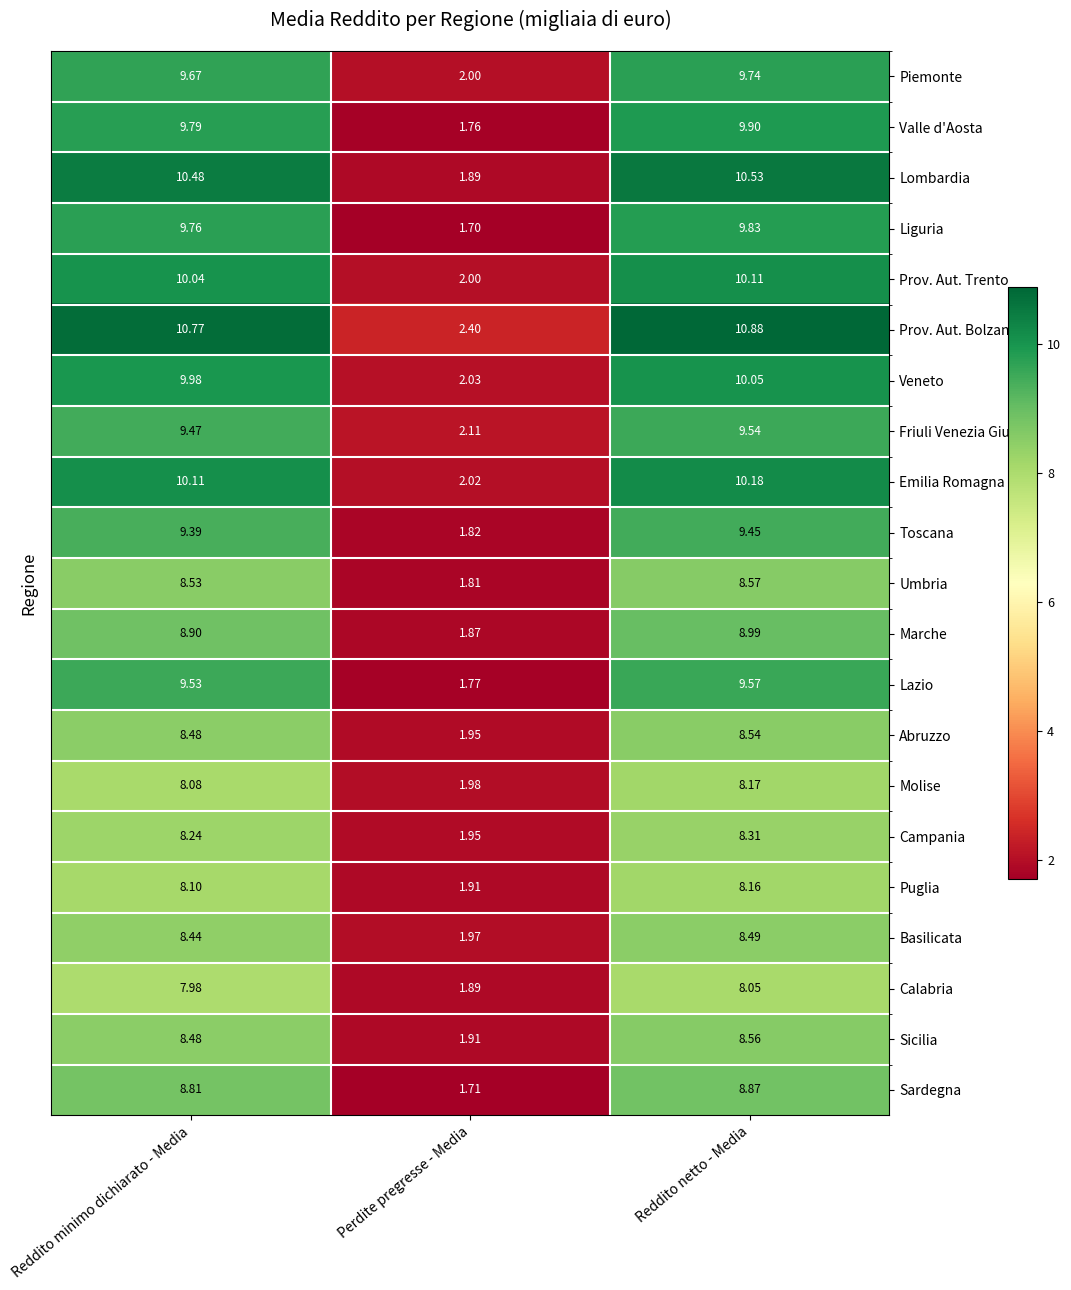

At which label is Abruzzo closest to 5?

Perdite pregresse - Media